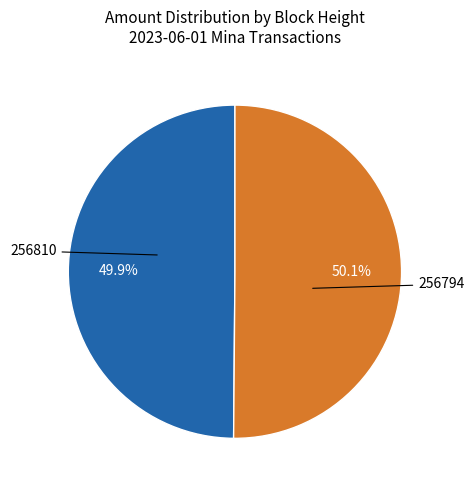

What percentage do 256794 and 256810 together represent?

100.0%